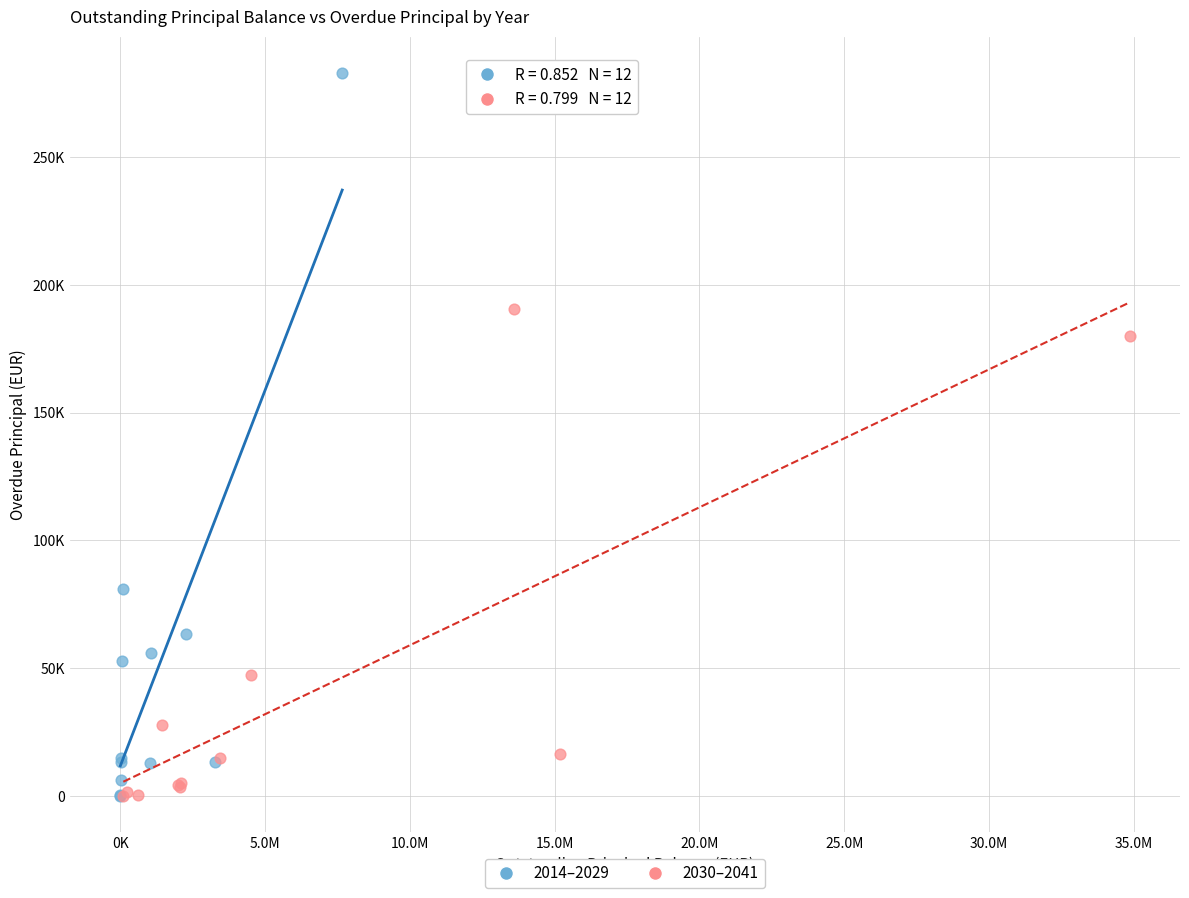

What are all the series names shown in the legend?

2014–2029, 2030–2041